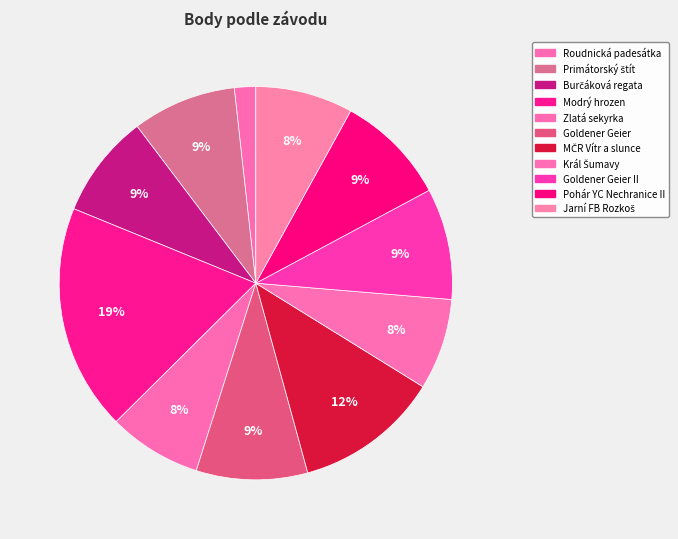

How many segments does this pie chart have?

11